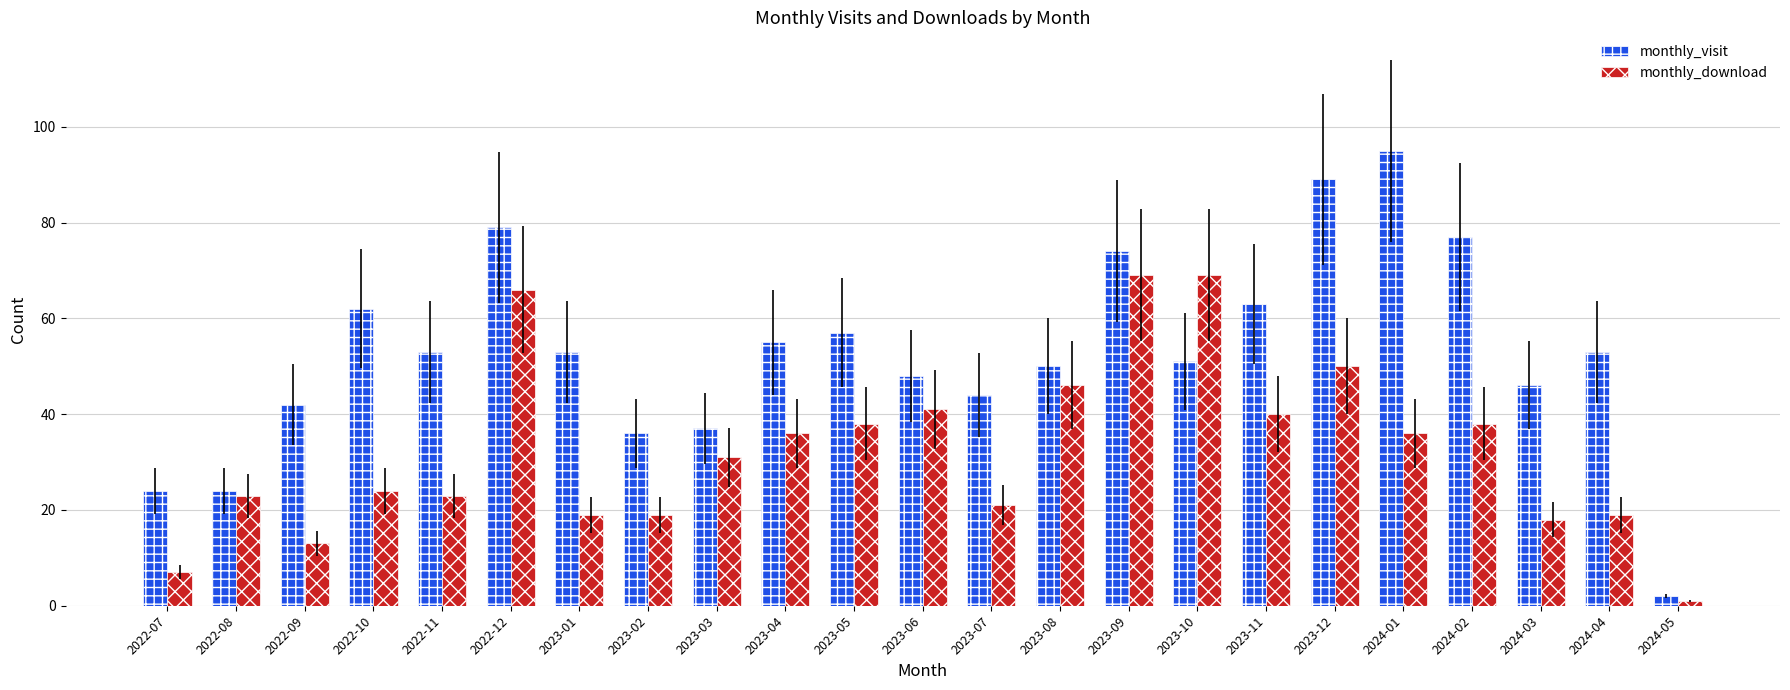

What is the label of the 4th bar from the right?

2024-02